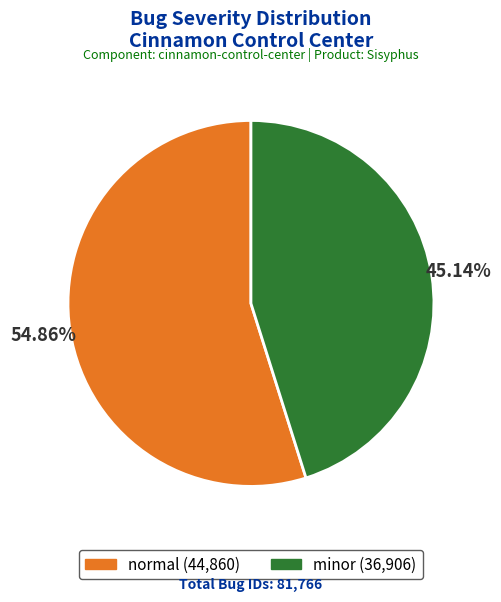

Count the number of slices in the pie.

2